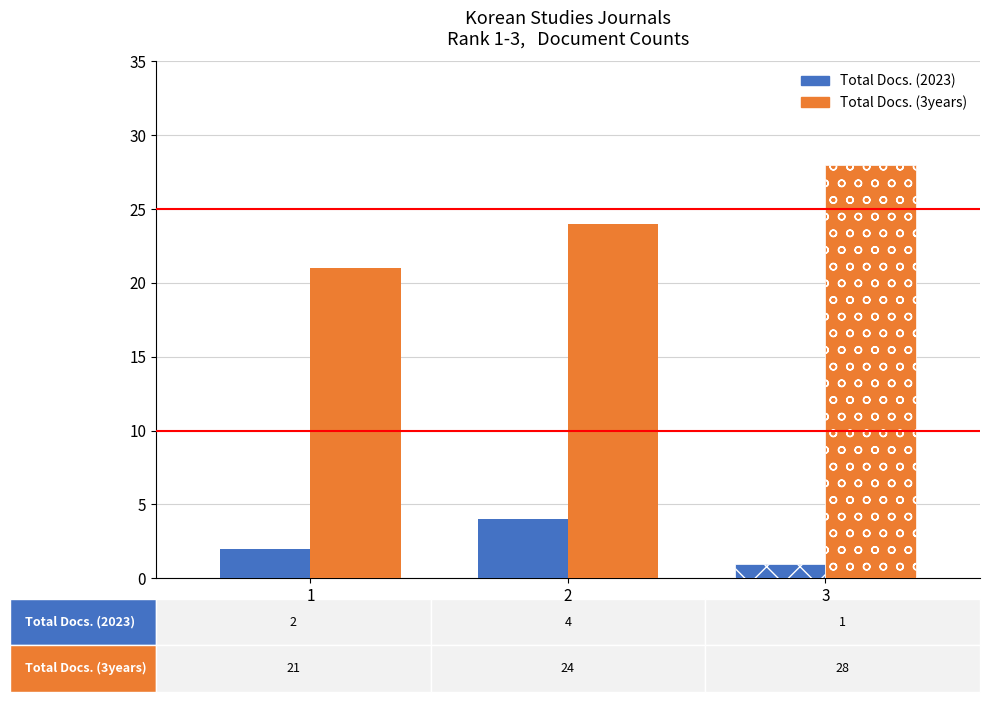

How many data points in Total Docs. (2023) are less than 2?

1